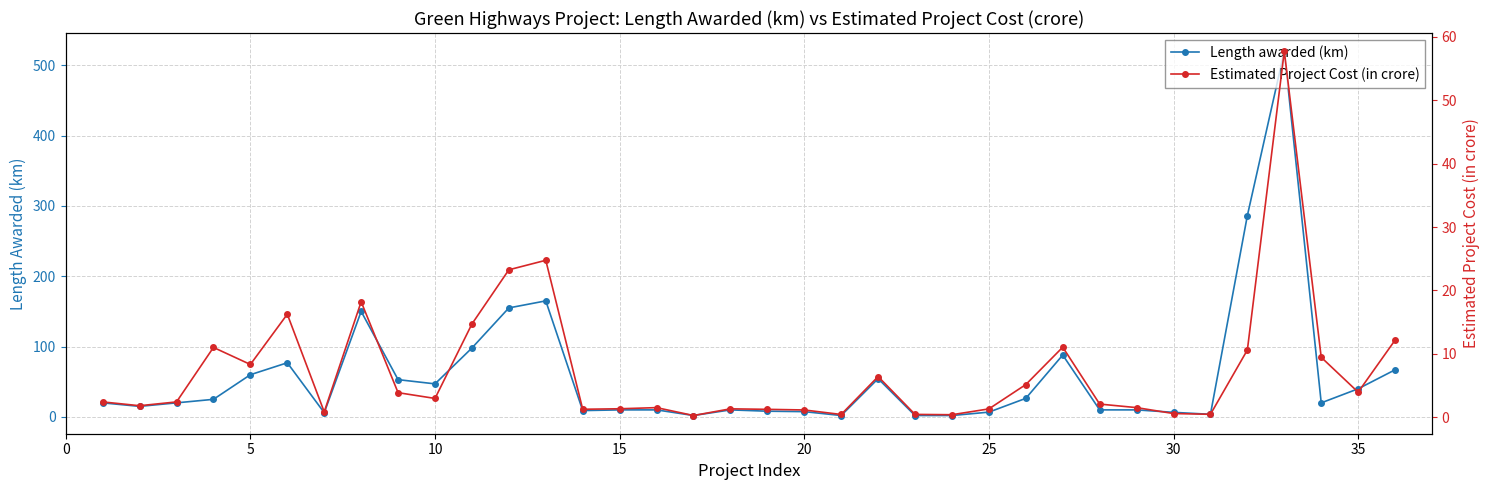

What are all the series names shown in the legend?

Length awarded (km), Estimated Project Cost (in crore)